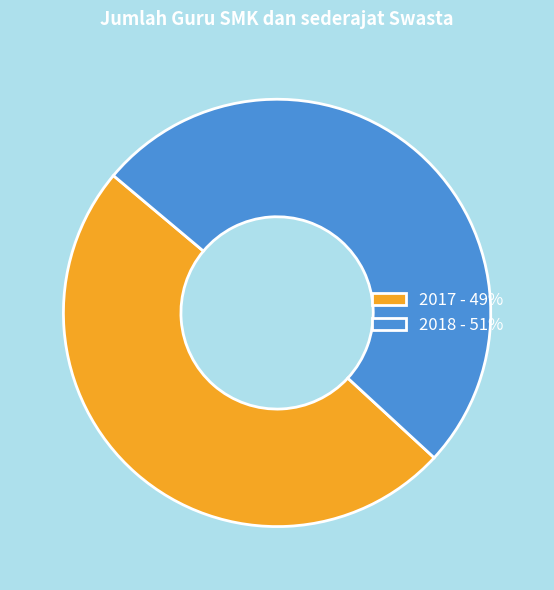

What is the ratio of the value at 2017 to the value at 2018?

1.0